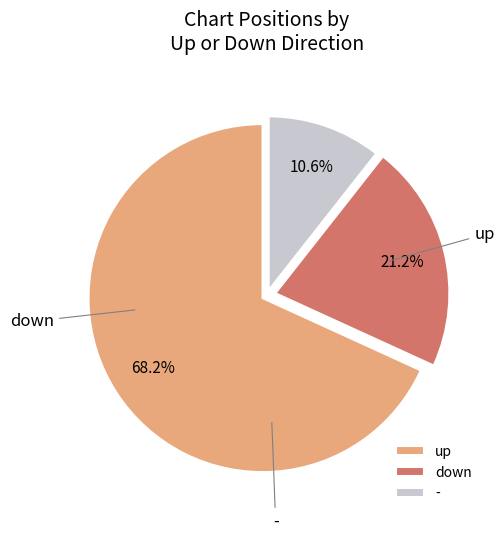

To the nearest percent, what is the average slice percentage?

33%